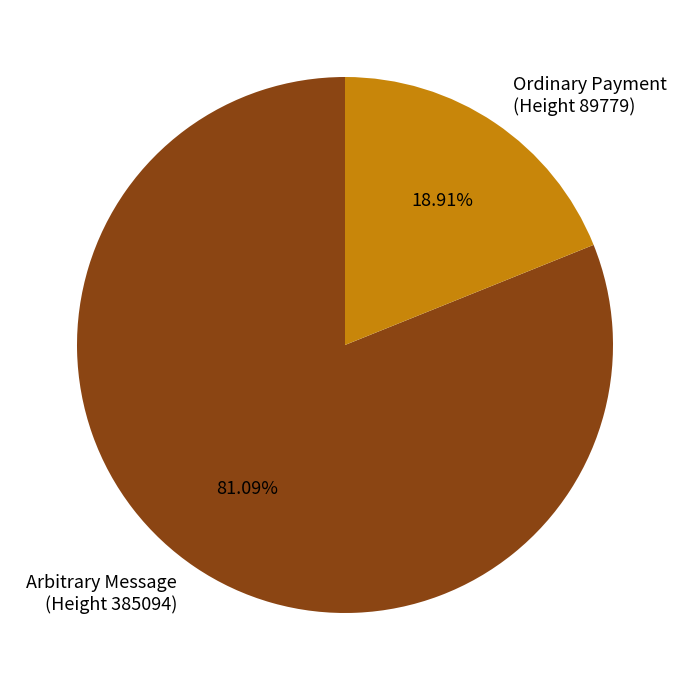

Is there any slice that represents more than half of the pie?

Yes